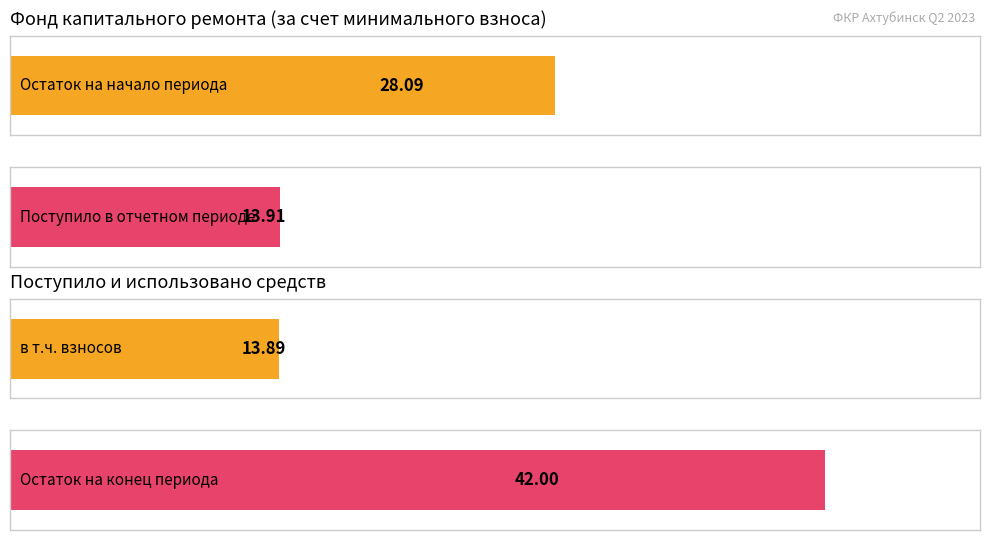

Is it true that Average utilization equals 28.1 at Фонд капитального ремонта (за счет минимального взноса)?

True